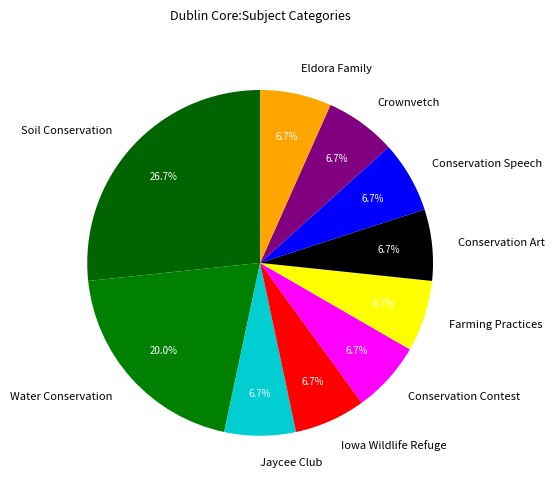

Which slice is the largest?

Soil Conservation